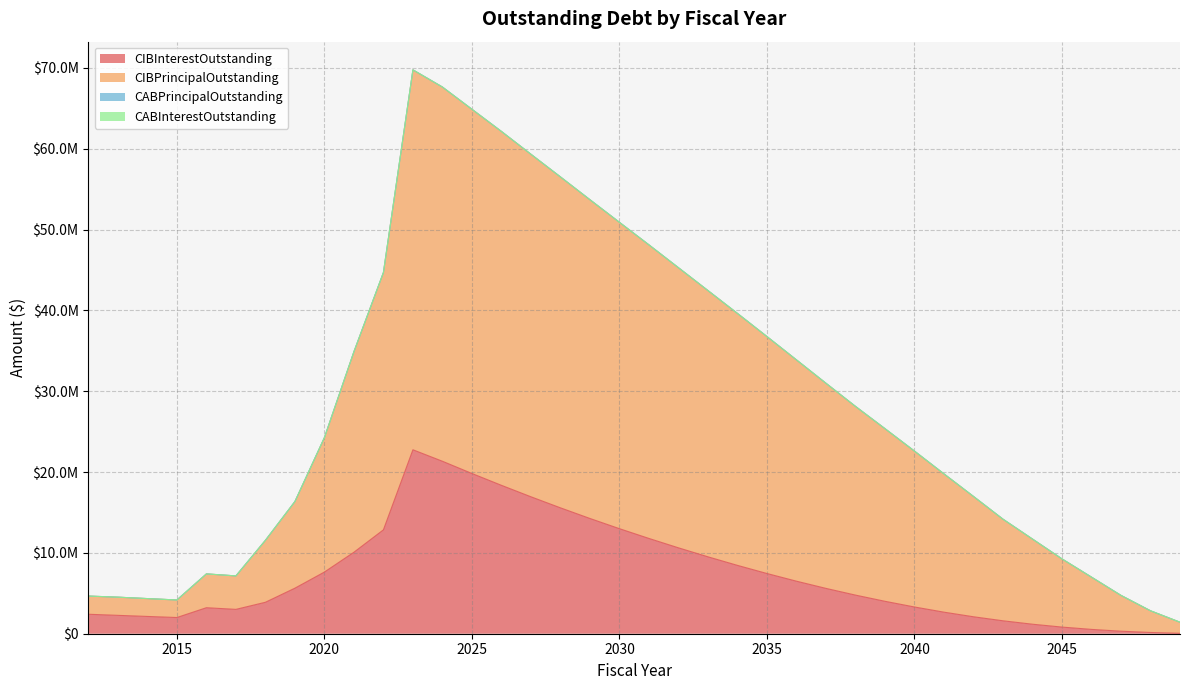

Rank the series by their maximum value, from lowest to highest.

CIBInterestOutstanding, CIBPrincipalOutstanding